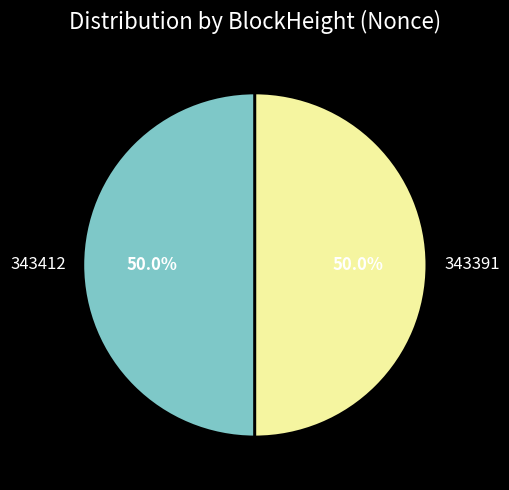

What portion of the pie excludes 343412?

50.0%